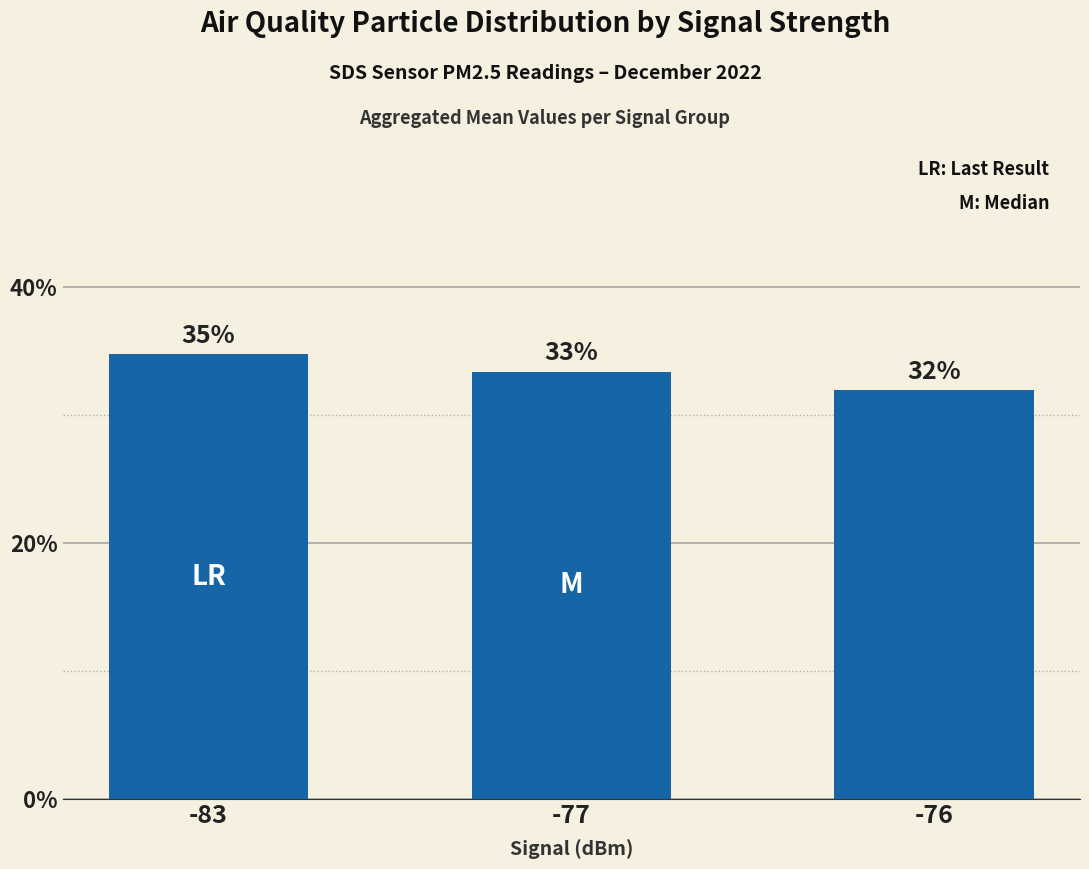

What is the average value?

33.3